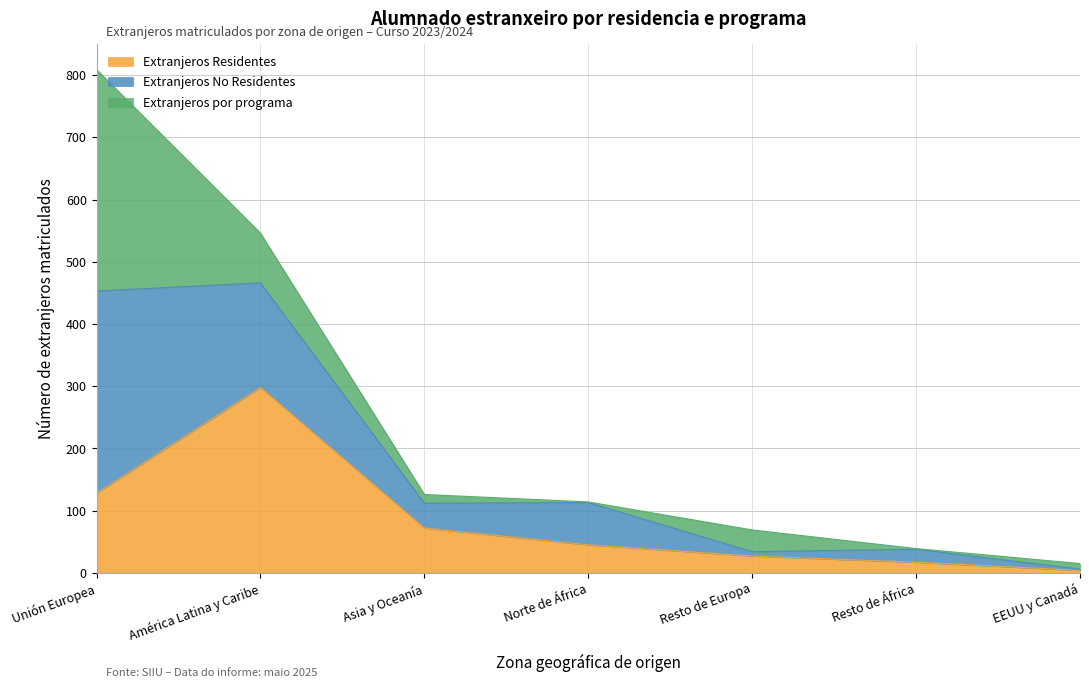

Where is Extranjeros Residentes nearest to the value 151?

Unión Europea